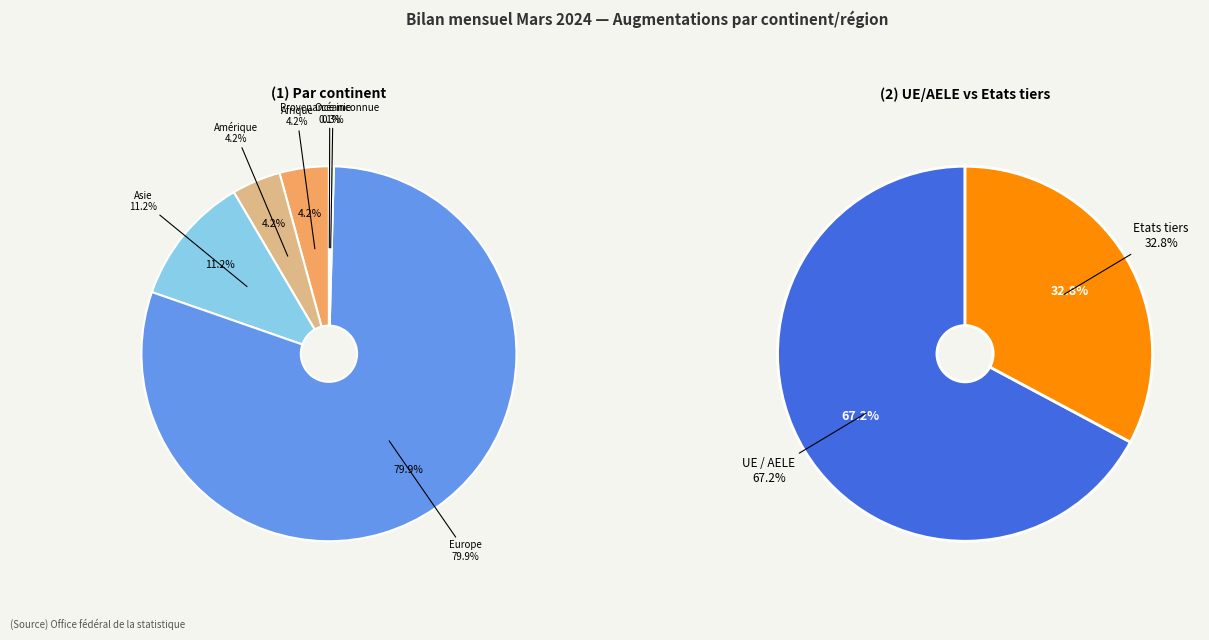

How many slices are in this pie chart?

6